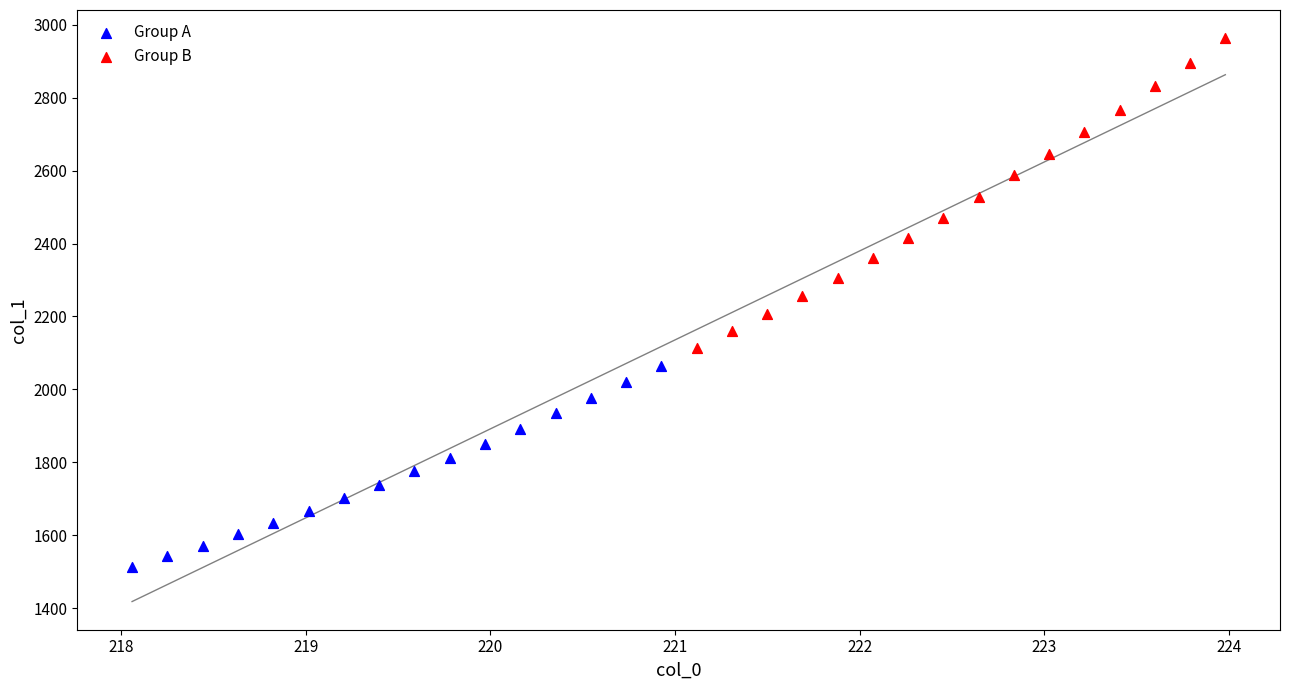

Which series contains the lowest Y value?

Group A